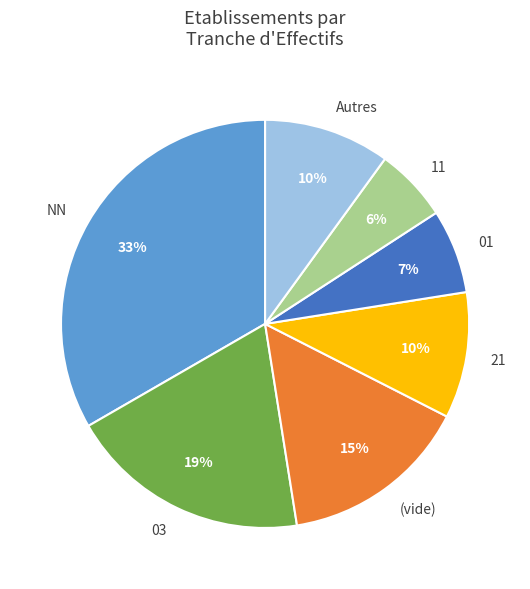

Is 21 the majority of the pie?

No